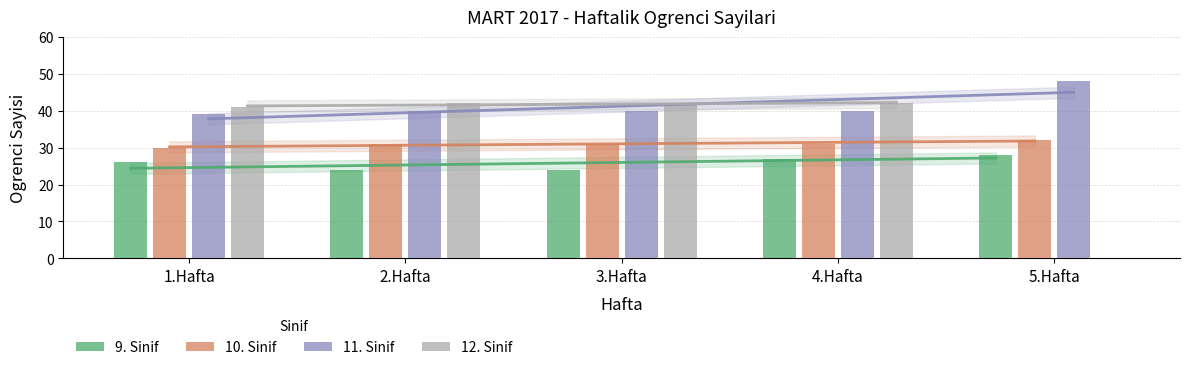

What is the minimum value for 9. Sinif?

24